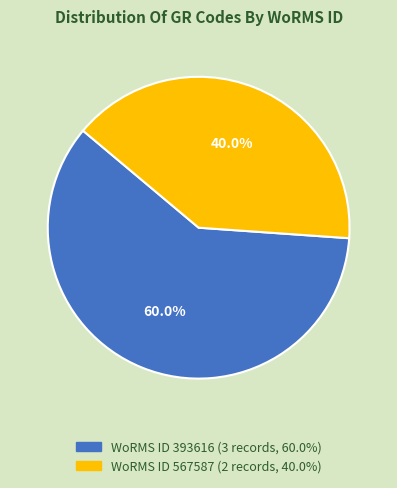

Does any single category account for the majority?

Yes